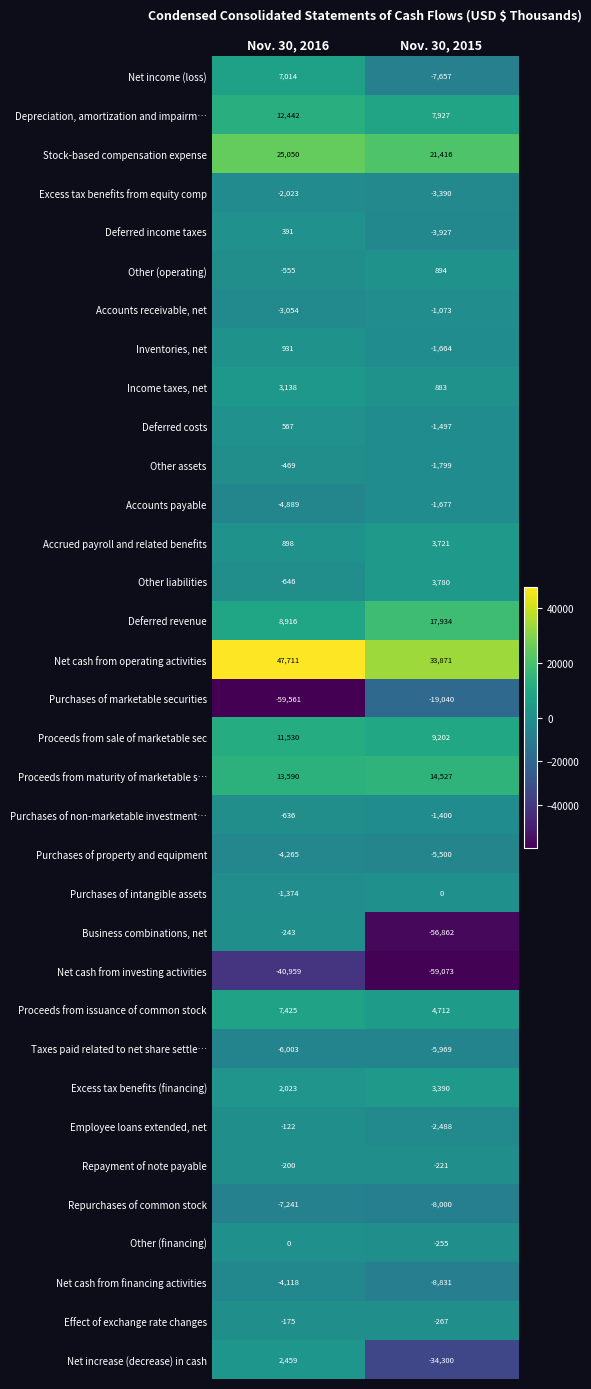

At which label is Other assets closest to -1134?

Nov. 30, 2016